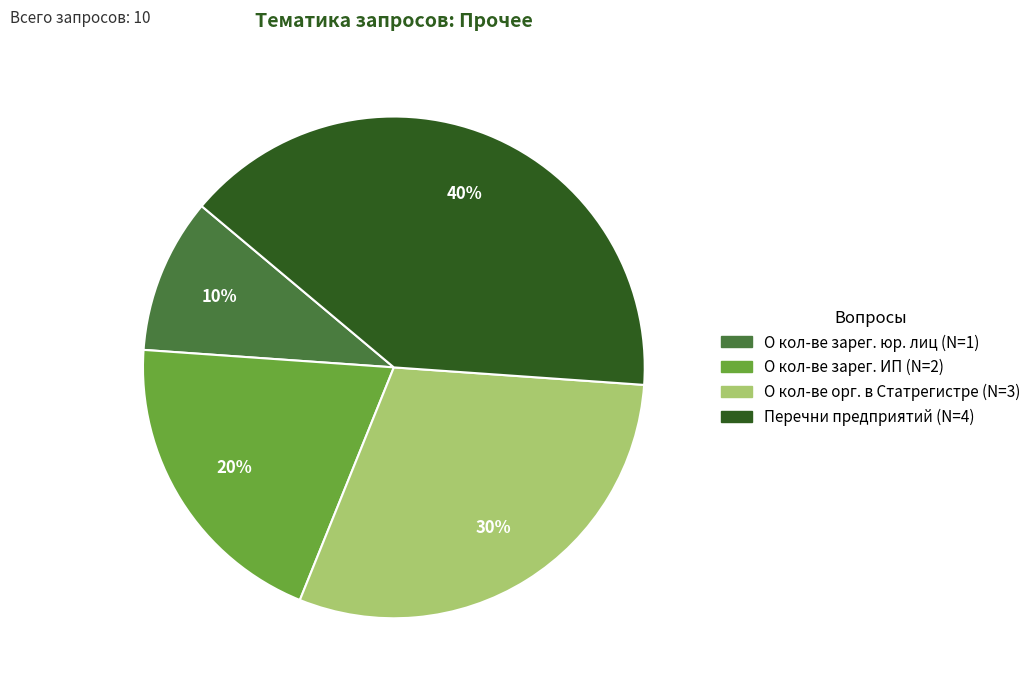

Is there any slice that represents more than half of the pie?

No